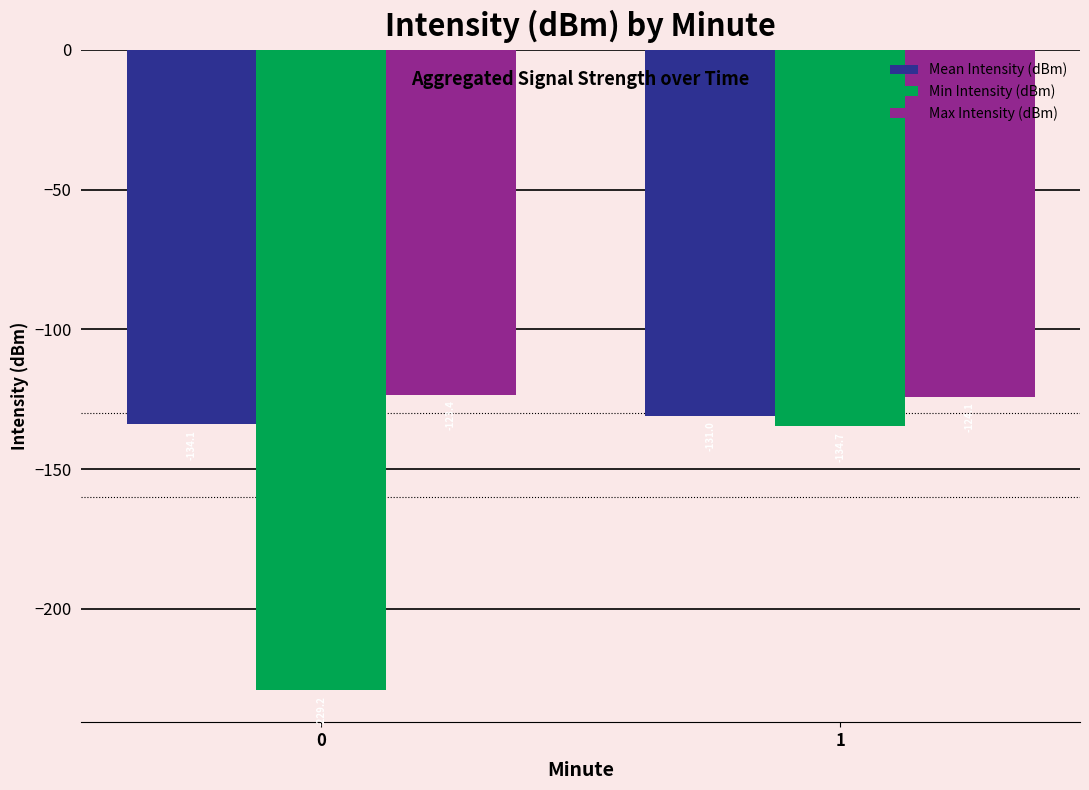

True or false: Max Intensity (dBm) has a value of -47.4 at 0.

False